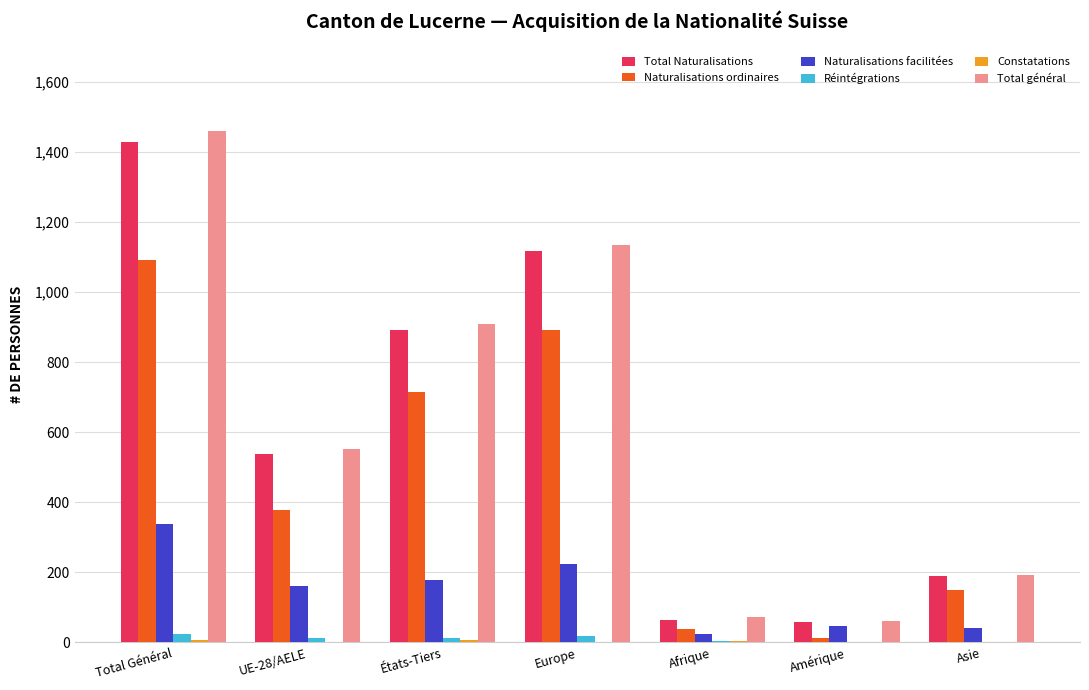

At which label is Naturalisations facilitées closest to 180?

États-Tiers